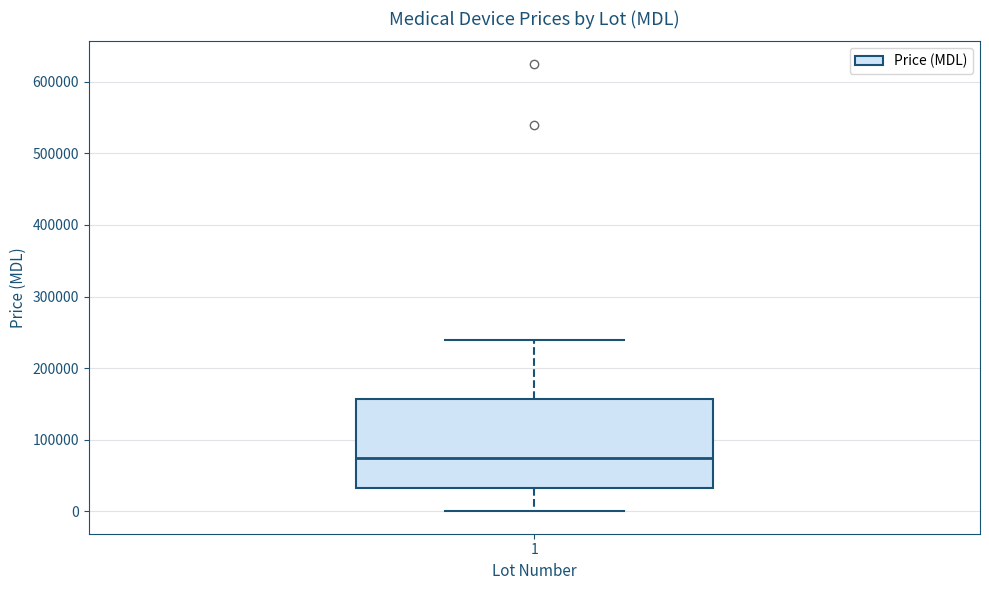

Where does the median line of the box at x = 1 sit on the y-axis? The values are not printed on the chart, so give them approximately, as read against the axis.

80000